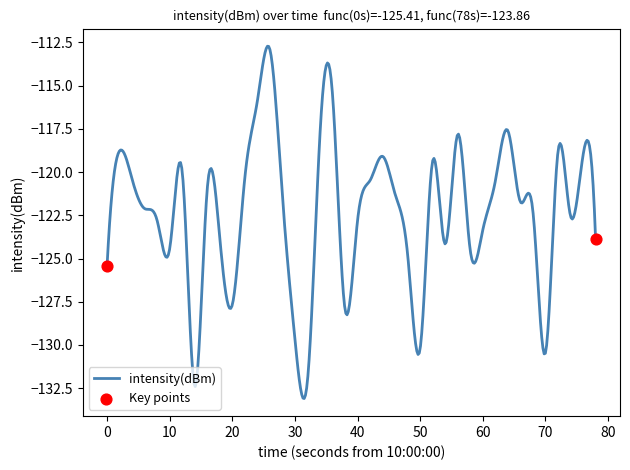

What is the difference between the maximum and minimum values?

20.4